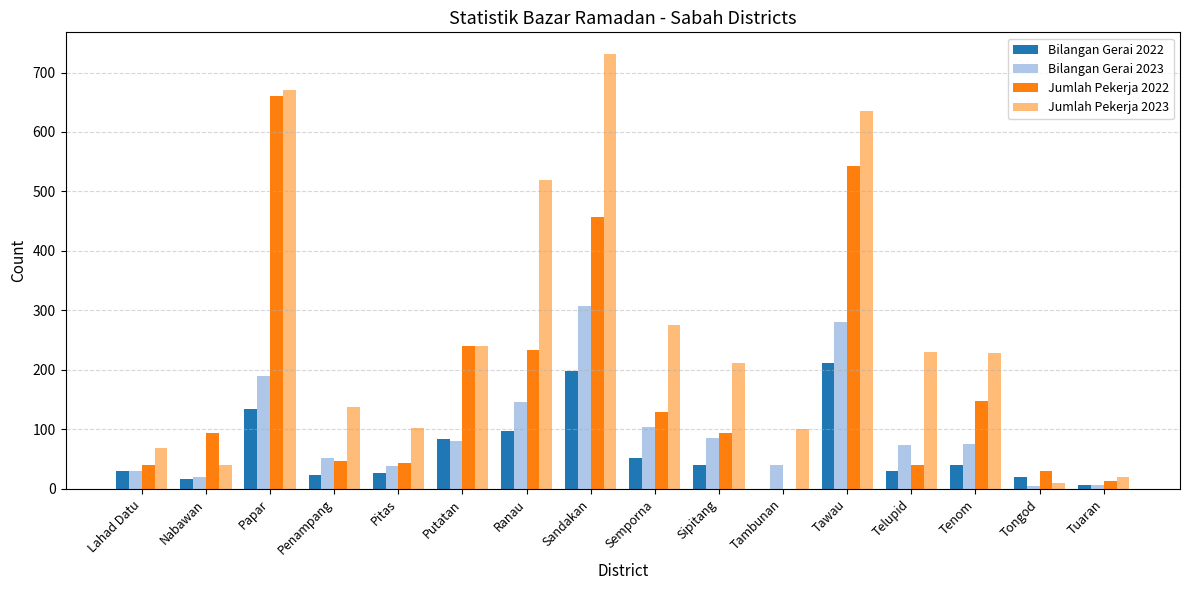

What is the sum of all Jumlah Pekerja 2023 values?

4221